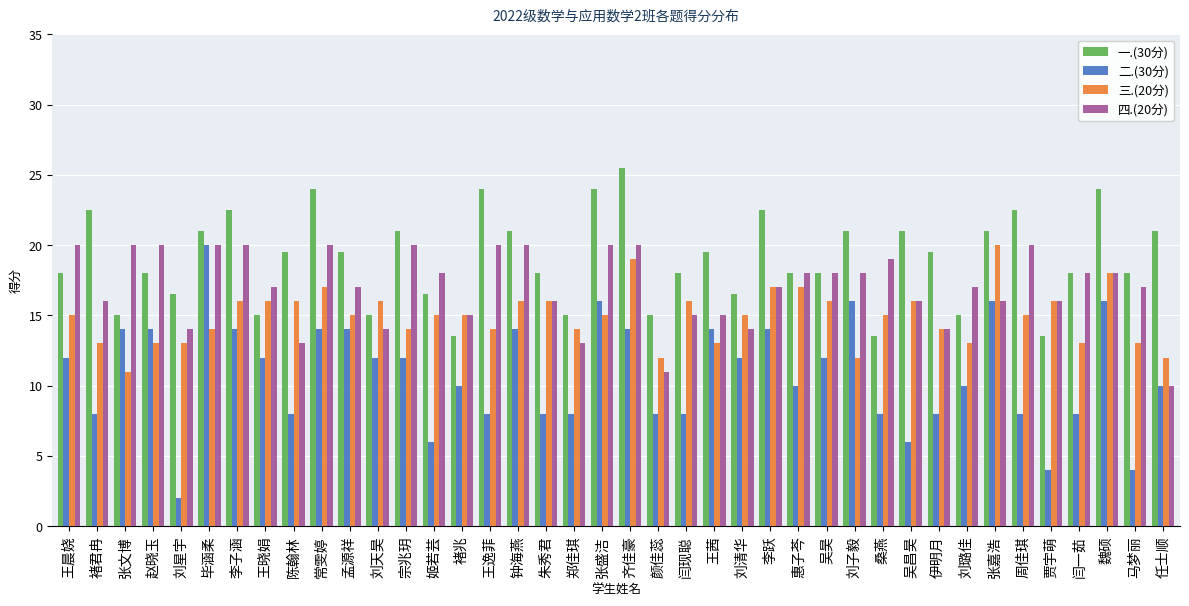

List the series in order of their overall mean, lowest first.

二.(30分), 三.(20分), 四.(20分), 一.(30分)